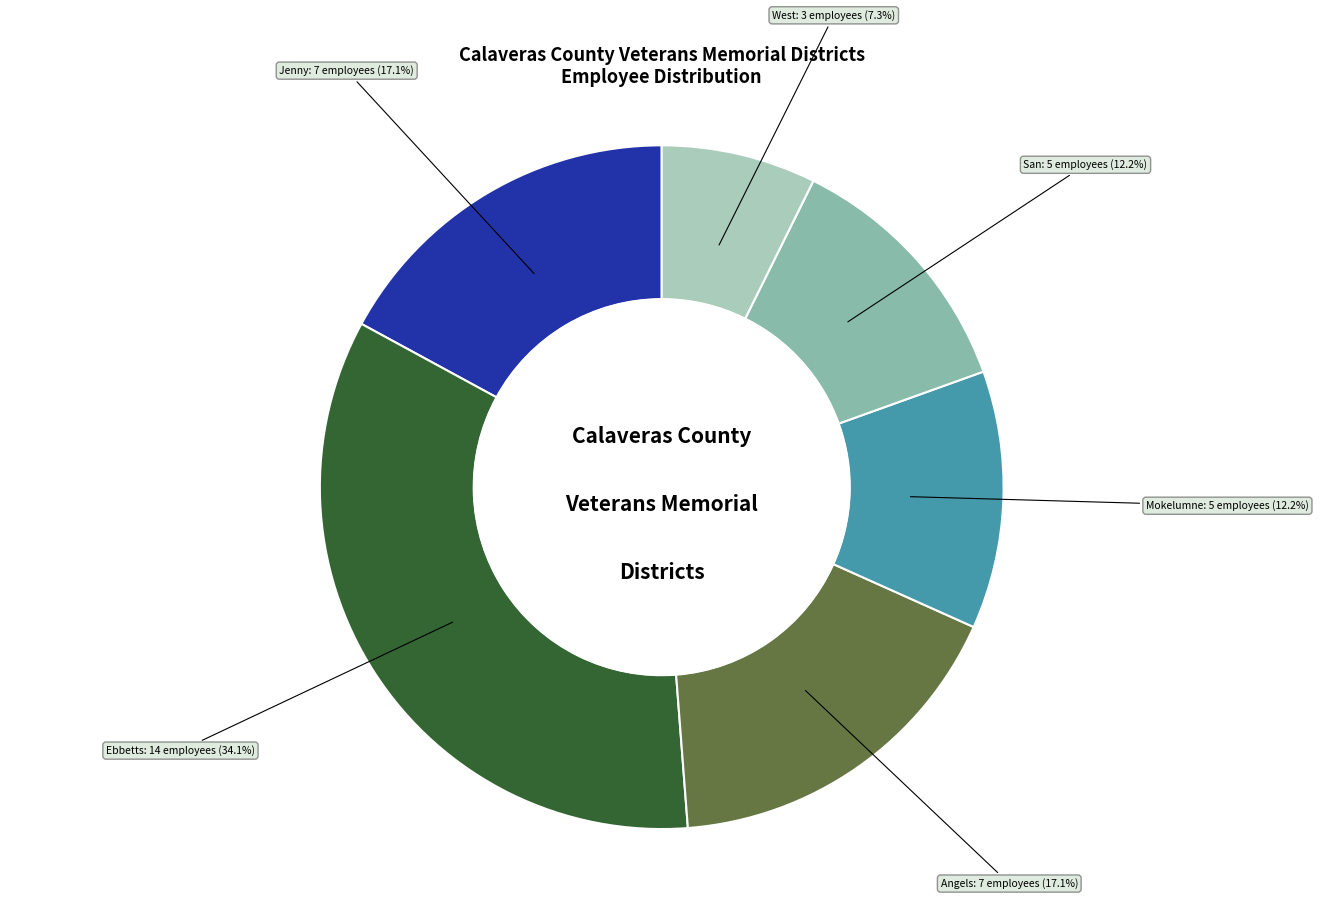

Does any single category account for the majority?

No